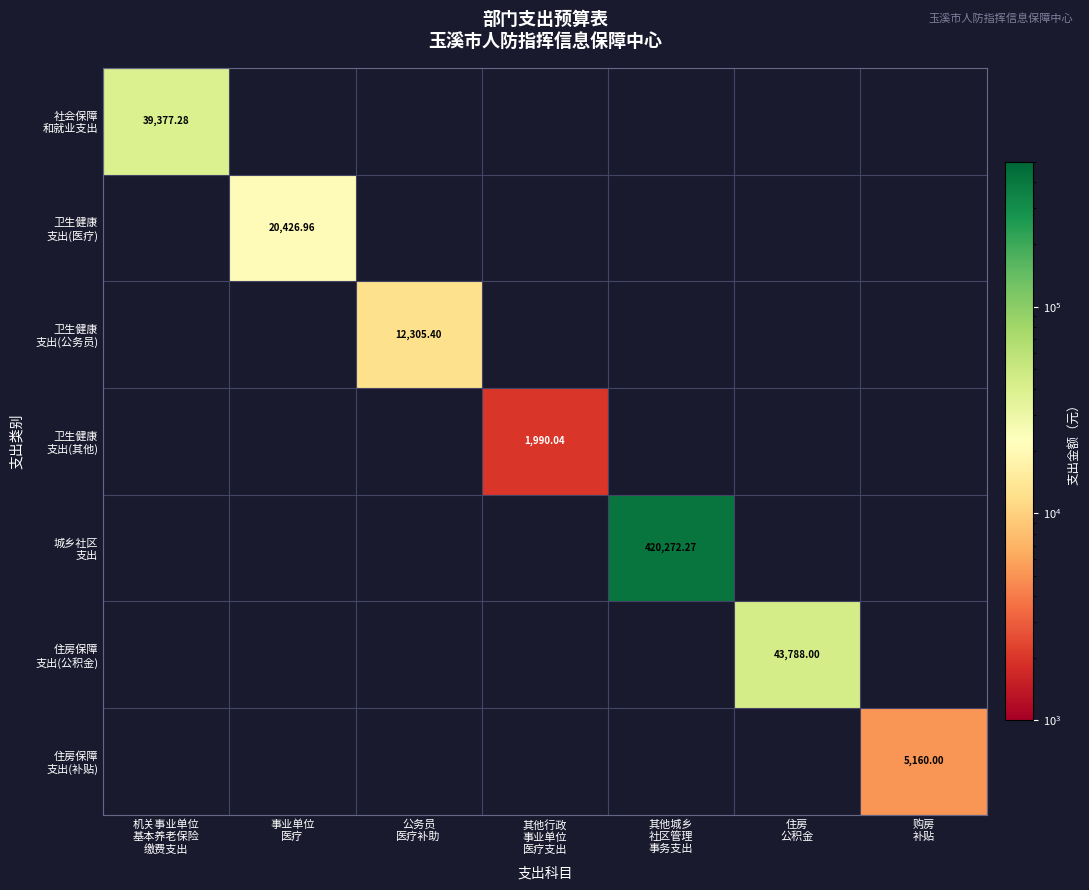

Between 其他行政
事业单位
医疗支出 and 住房
公积金, which is larger?

住房
公积金